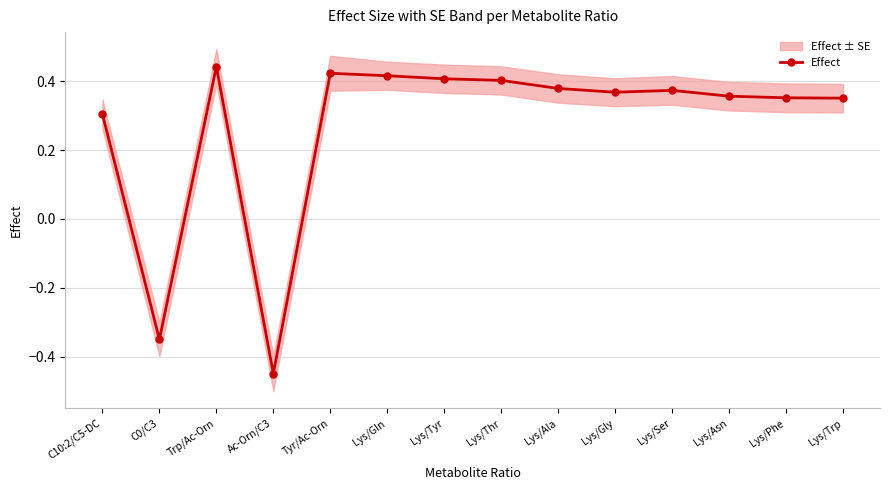

What is the maximum value shown in the chart?

0.4